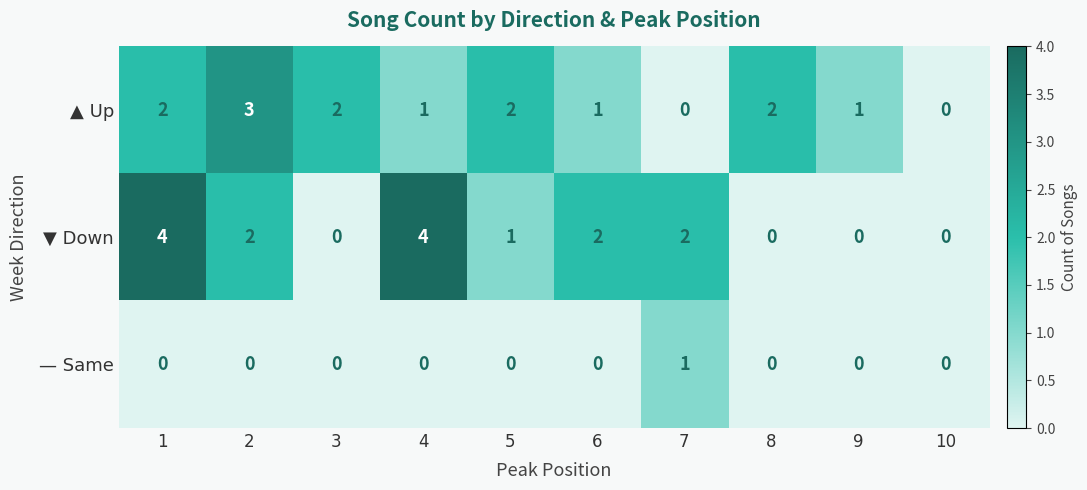

True or false: ▲ Up has a value of 1 at 8.

False